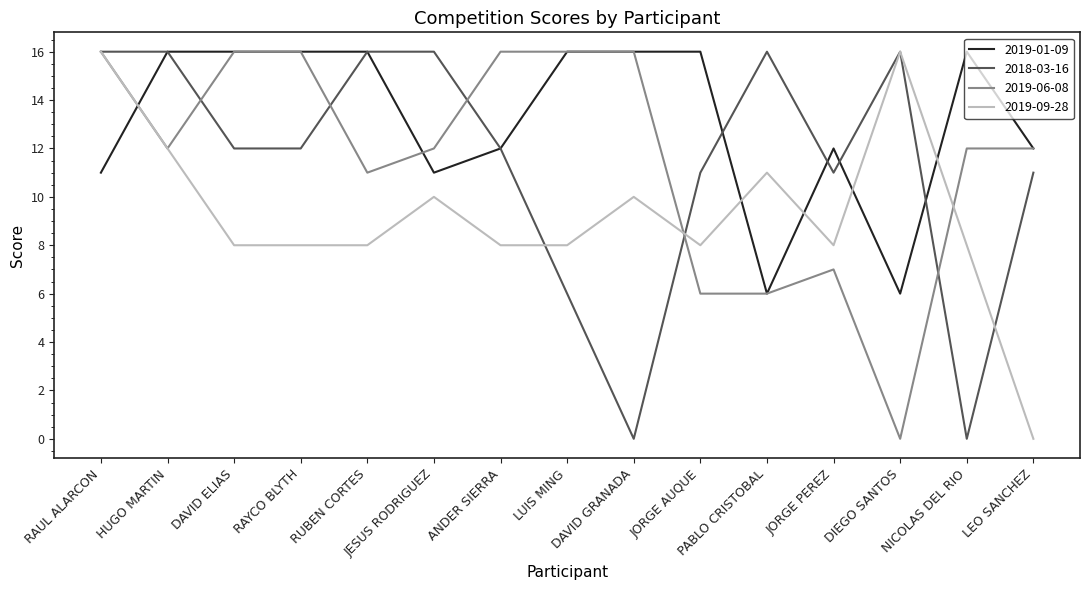

What is the maximum value for 2019-09-28?

16